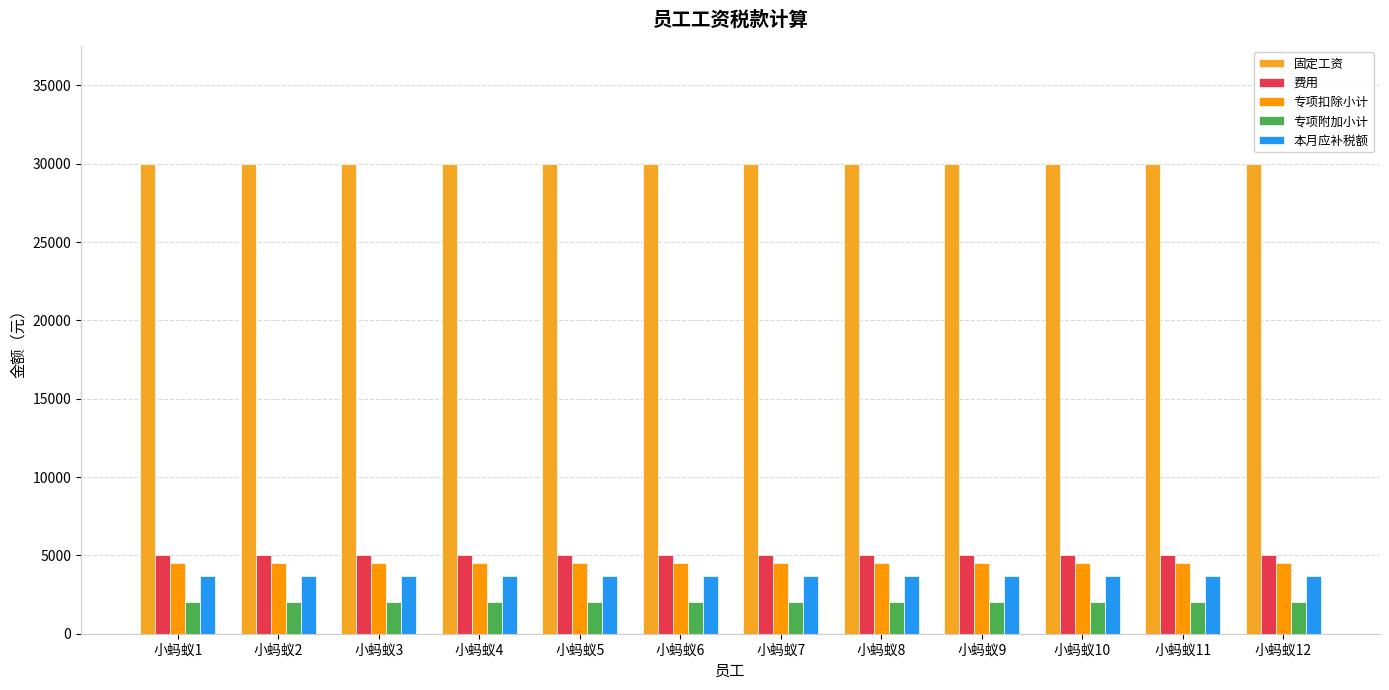

At which category does the chart reach its minimum across all series?

小蚂蚁1